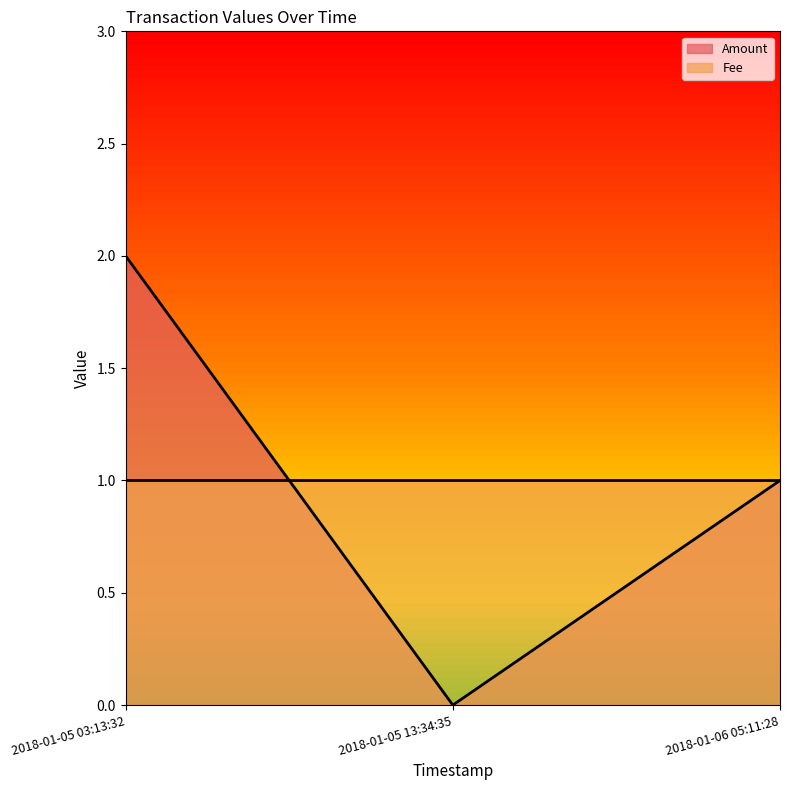

Is it true that the value at 2018-01-05 13:34:35 is 1?

False